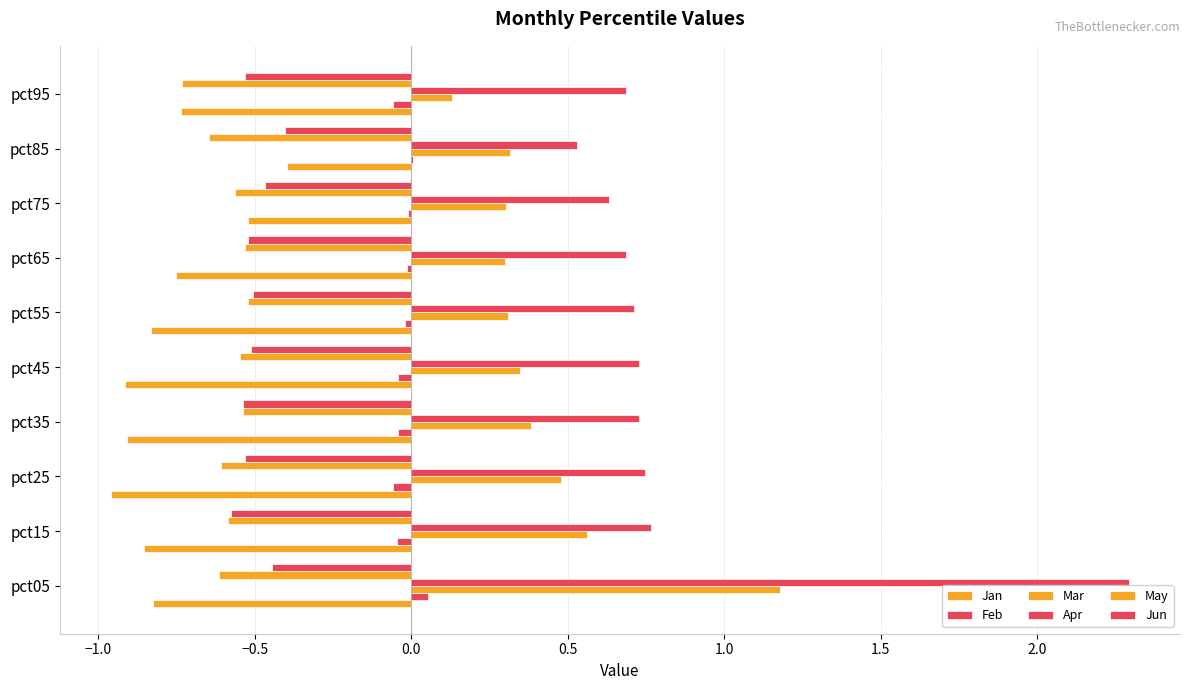

How many data points does each series have?

10